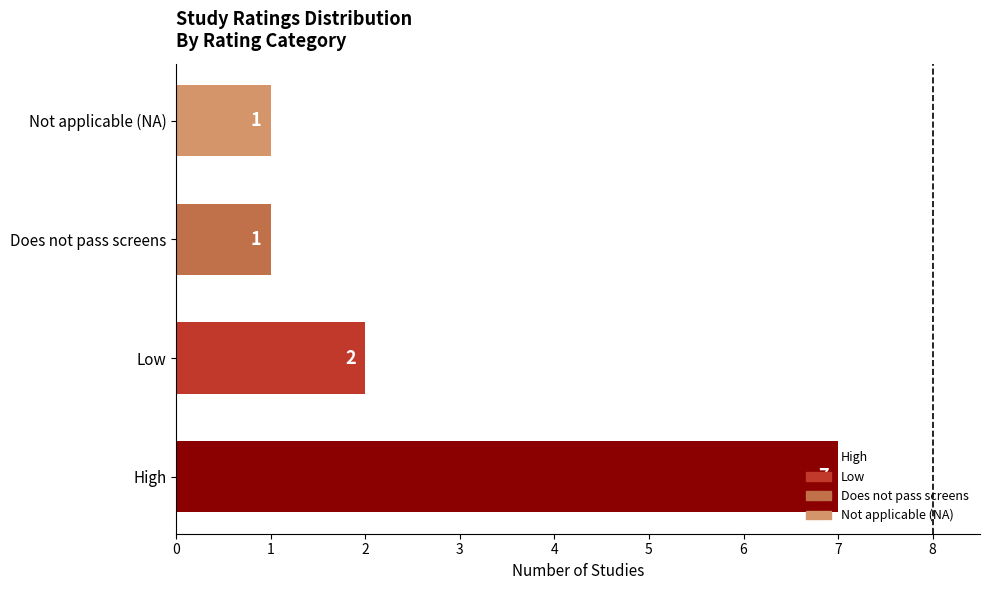

True or false: the data shows 2 at Does not pass screens.

False